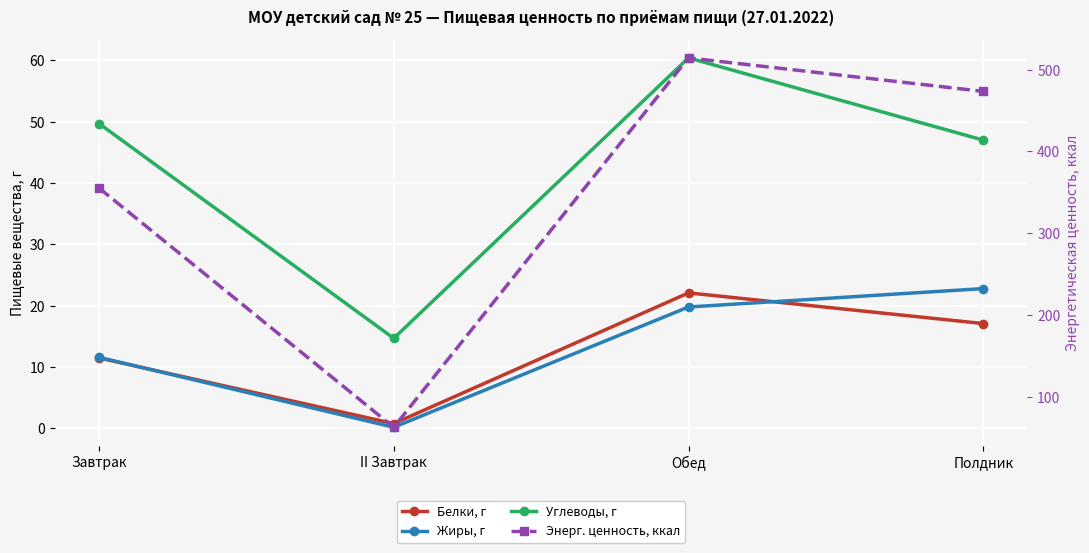

In Белки, г, how many points are higher than both neighbors (excluding endpoints)?

1